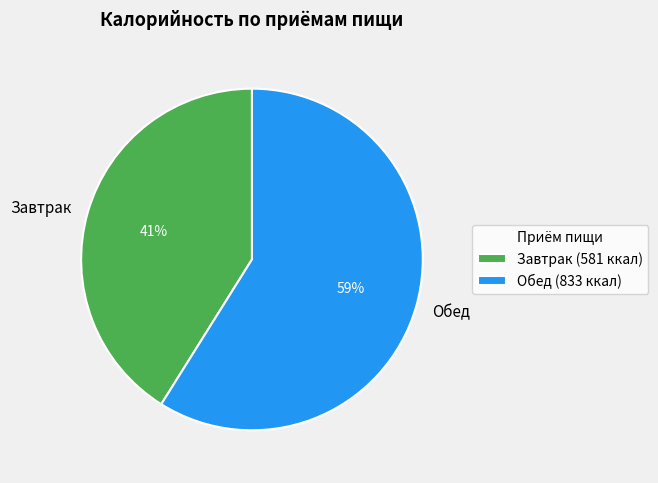

Is it true that Обед is 59% of the pie?

True